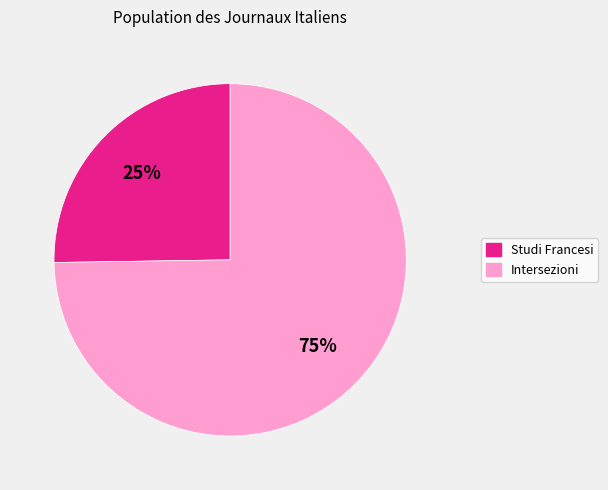

How many slices are in this pie chart?

2